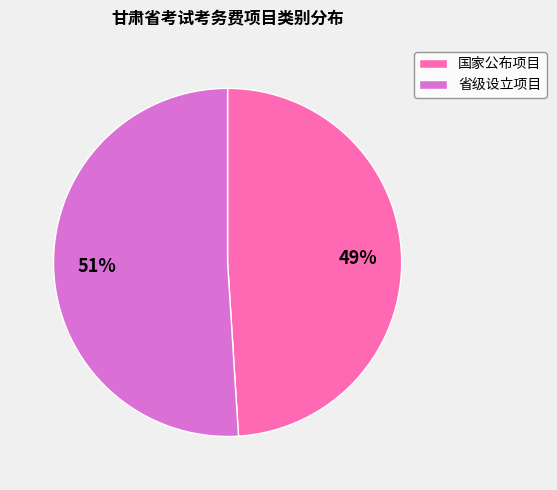

To the nearest percent, what is the difference between the largest and smallest slice percentages?

2%